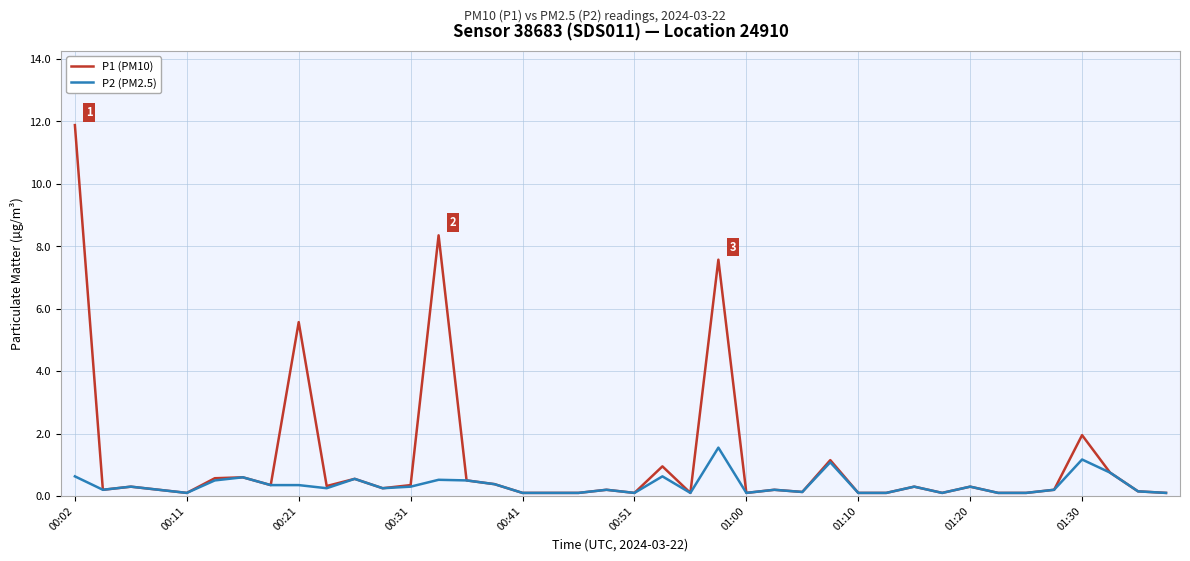

Which series has the widest spread of values?

P1 (PM10)